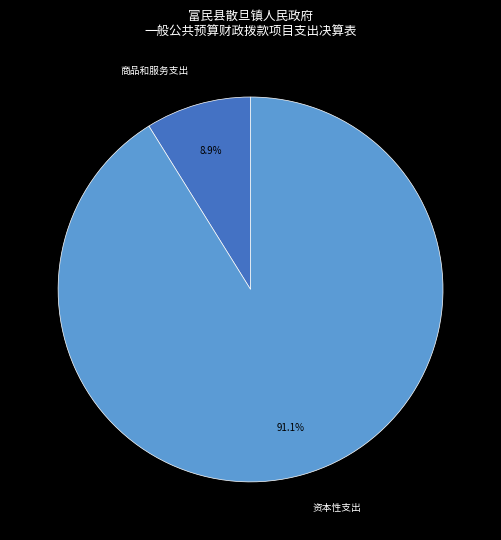

What percentage is NOT represented by 商品和服务支出?

91.1%